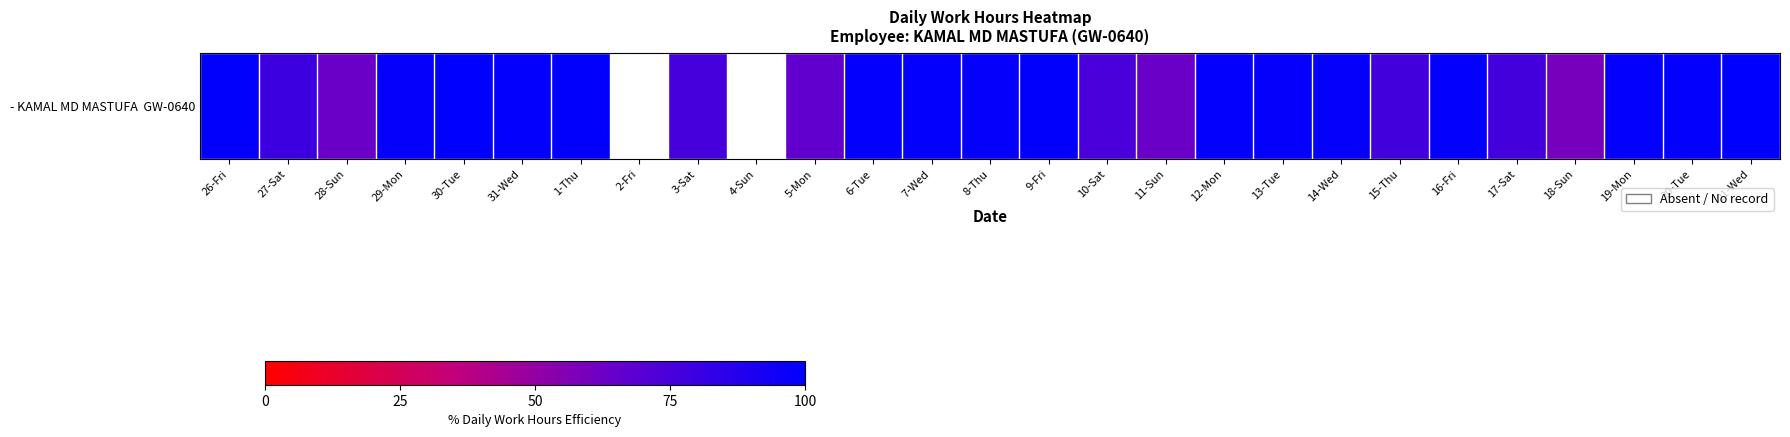

What is the change in value from 27-Sat to 21-Wed?

+20.8